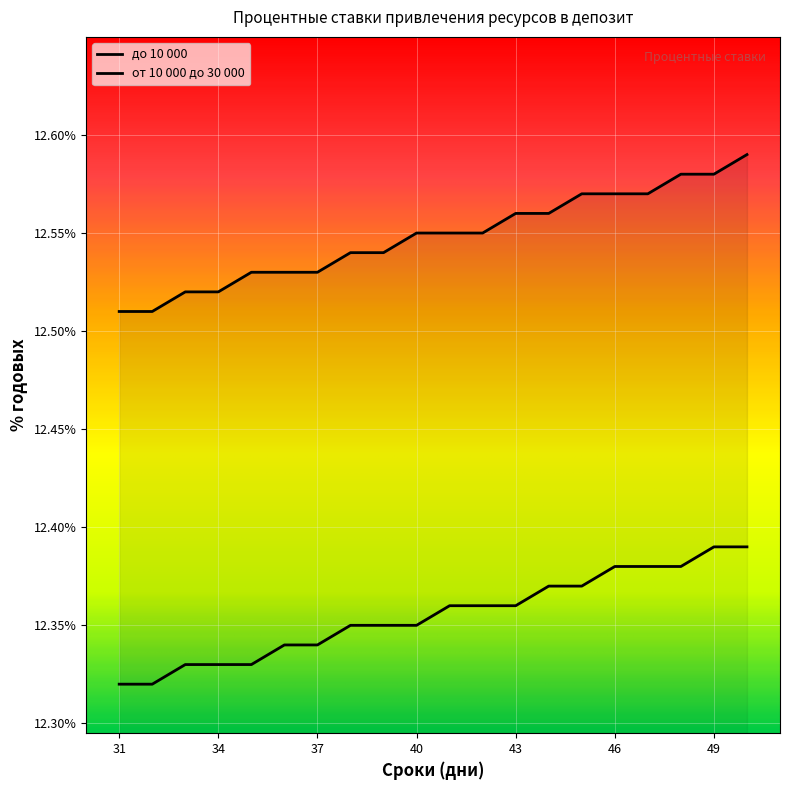

Is it true that от 10 000 до 30 000 equals 16.7 at 37?

False